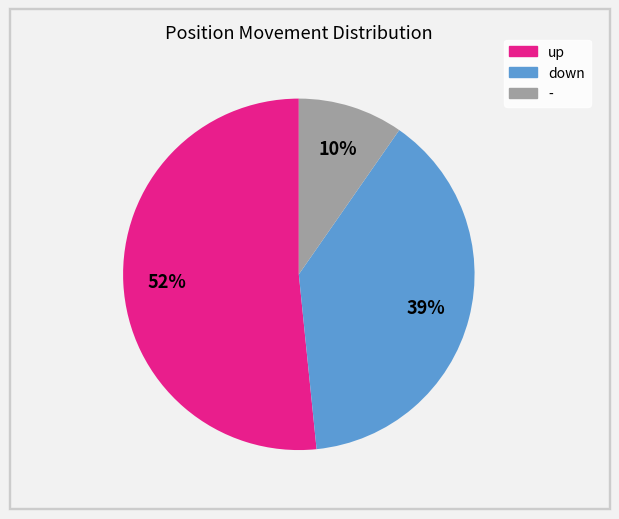

True or false: up accounts for 66% of the total.

False